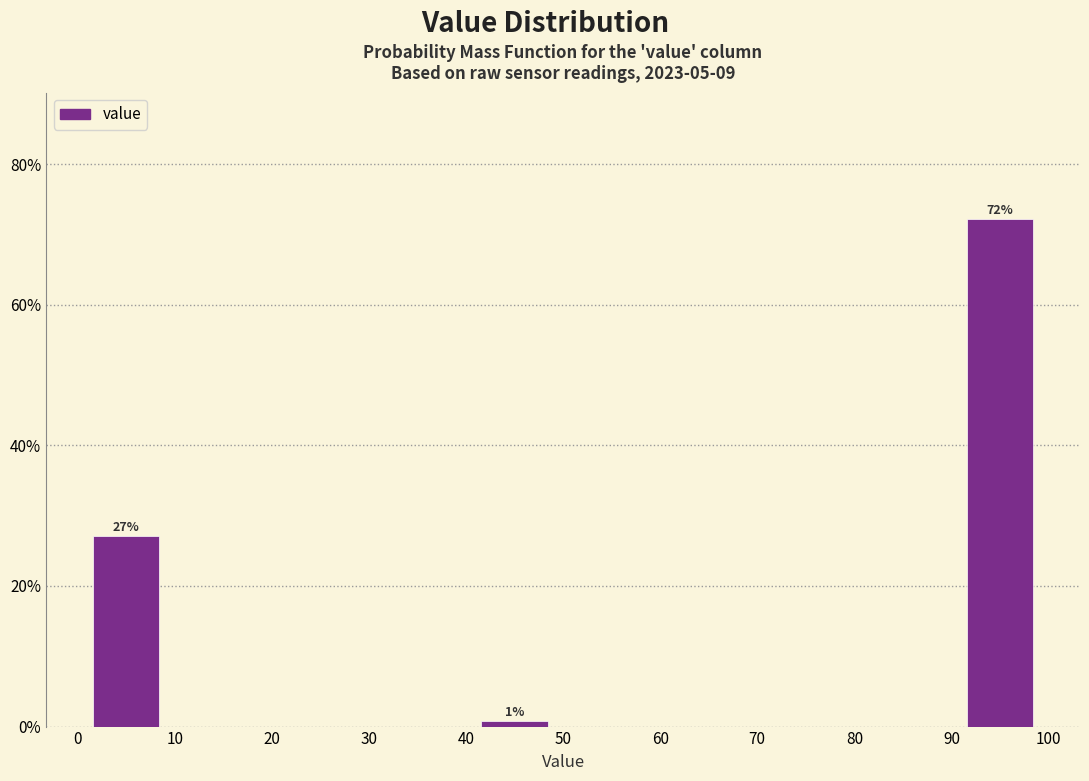

Over which range of the x-axis is the bar tallest?

90 to 100